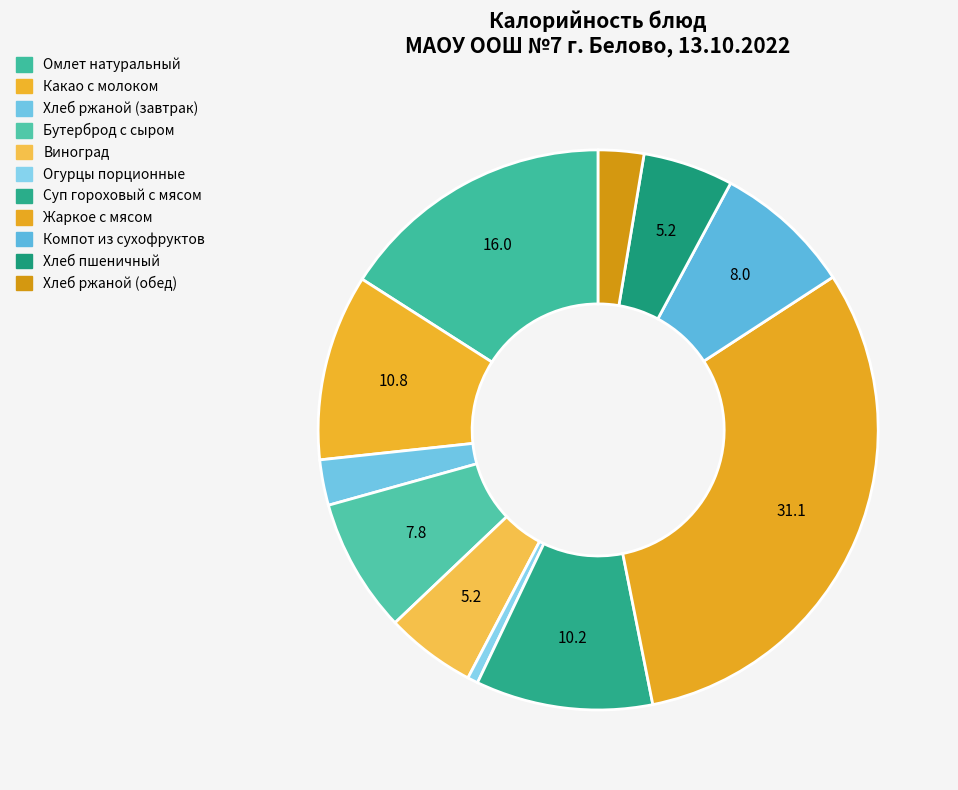

The Огурцы порционные slice represents 1% of the pie. True or false?

True